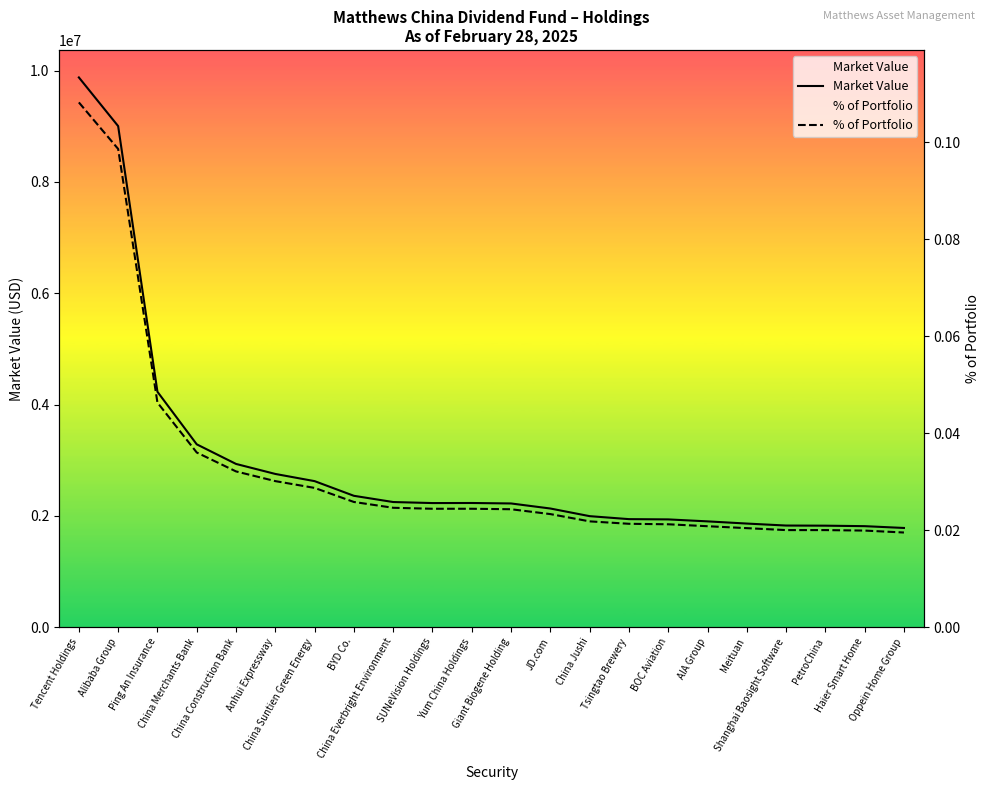

Which series changed the most between JD.com and Shanghai Baosight Software?

Market Value